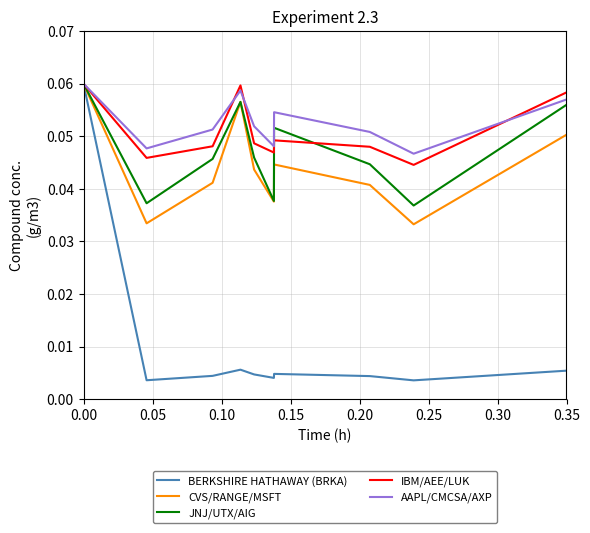

Which series has the widest spread of values?

BERKSHIRE HATHAWAY (BRKA)